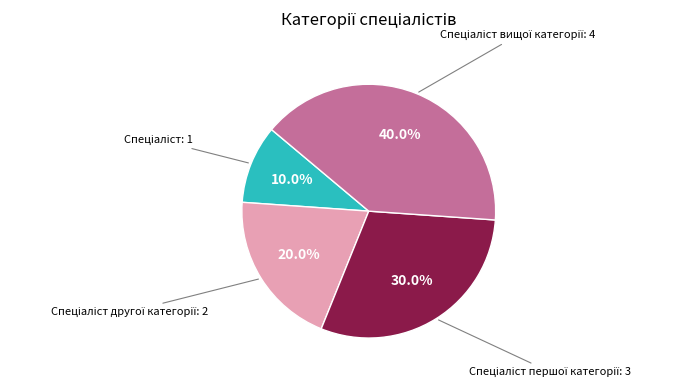

Count the number of slices in the pie.

4